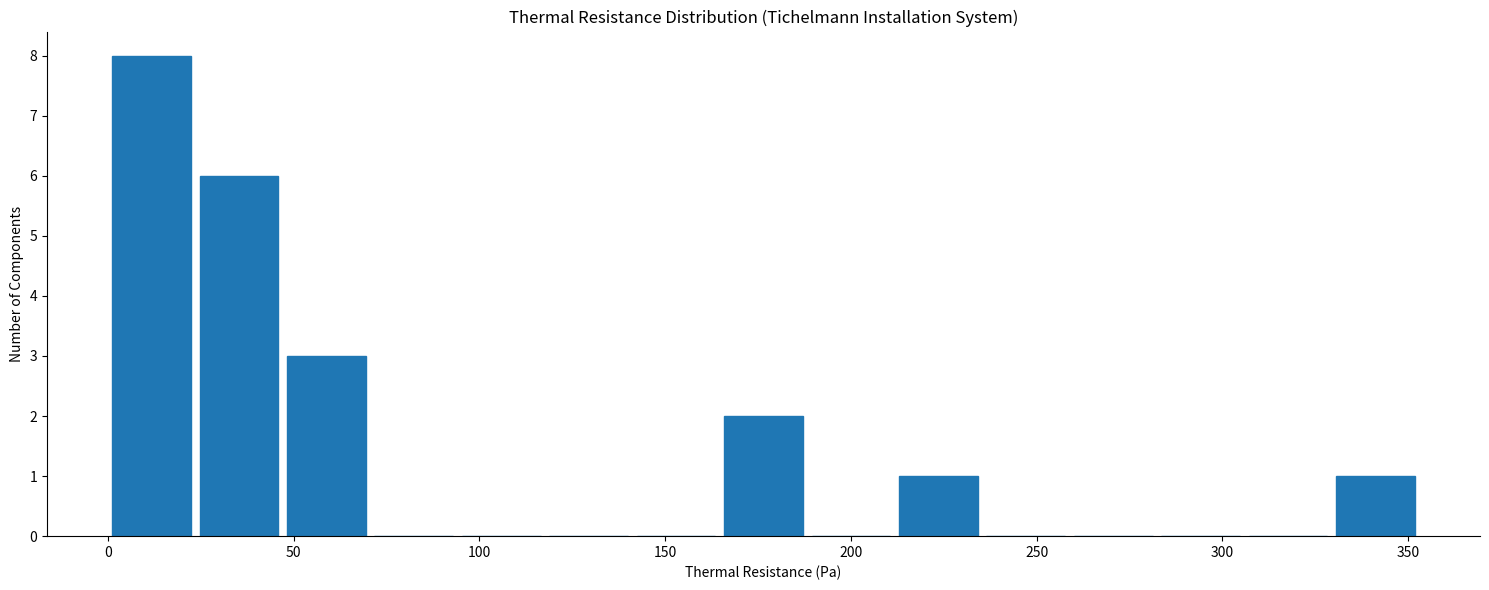

Reading left to right, transcribe this chart: for each bar, give the range it covers on the x-axis and its height. Neither the bar edges nor the heights are printed on the chart, so give them approximately, as read against the axes.

0 to 25: 8
25 to 45: 6
45 to 70: 3
70 to 95: 0
95 to 120: 0
120 to 140: 0
140 to 165: 0
165 to 190: 2
190 to 210: 0
210 to 235: 1
235 to 260: 0
260 to 280: 0
280 to 305: 0
305 to 330: 0
330 to 355: 1